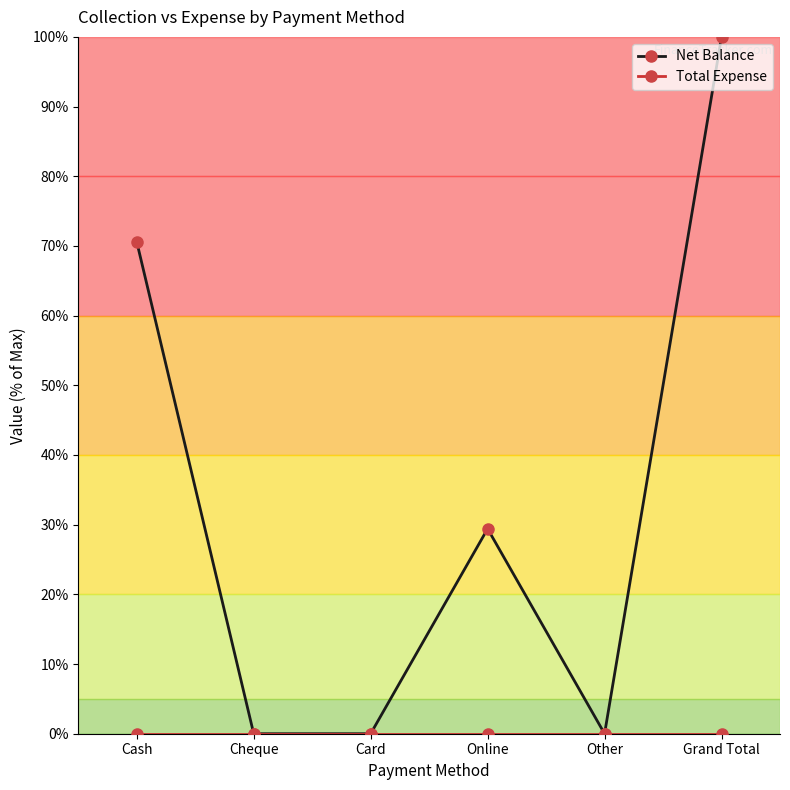

Which series has the largest total across all categories?

Net Balance